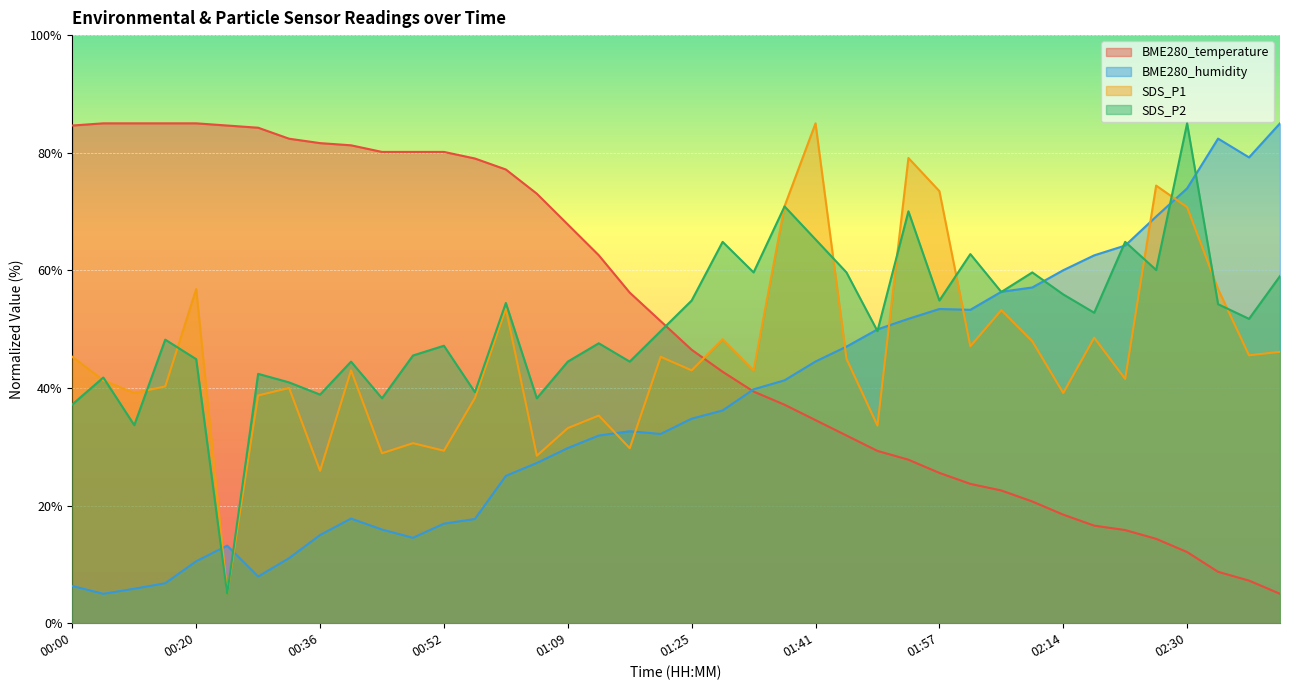

What is the spread (max minus min) of values at 02:22?

49.0